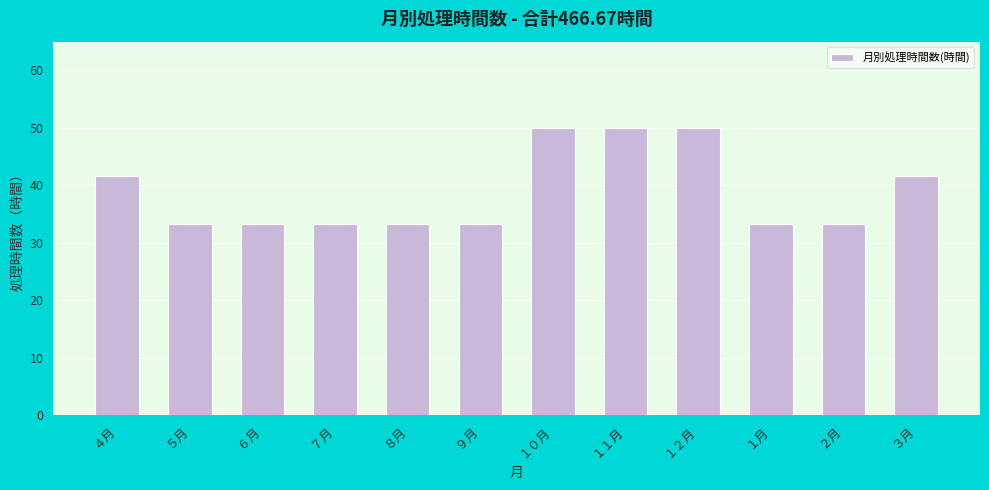

Reading right to left, list all the values displayed in this chart.

41.7	33.3	33.3	50.0	50.0	50.0	33.3	33.3	33.3	33.3	33.3	41.7